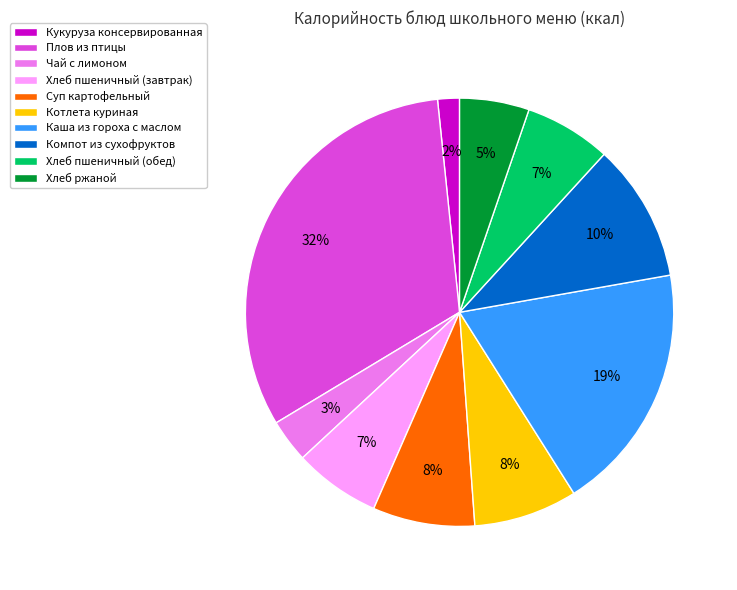

What is the smallest slice in the pie chart?

Кукуруза консервированная